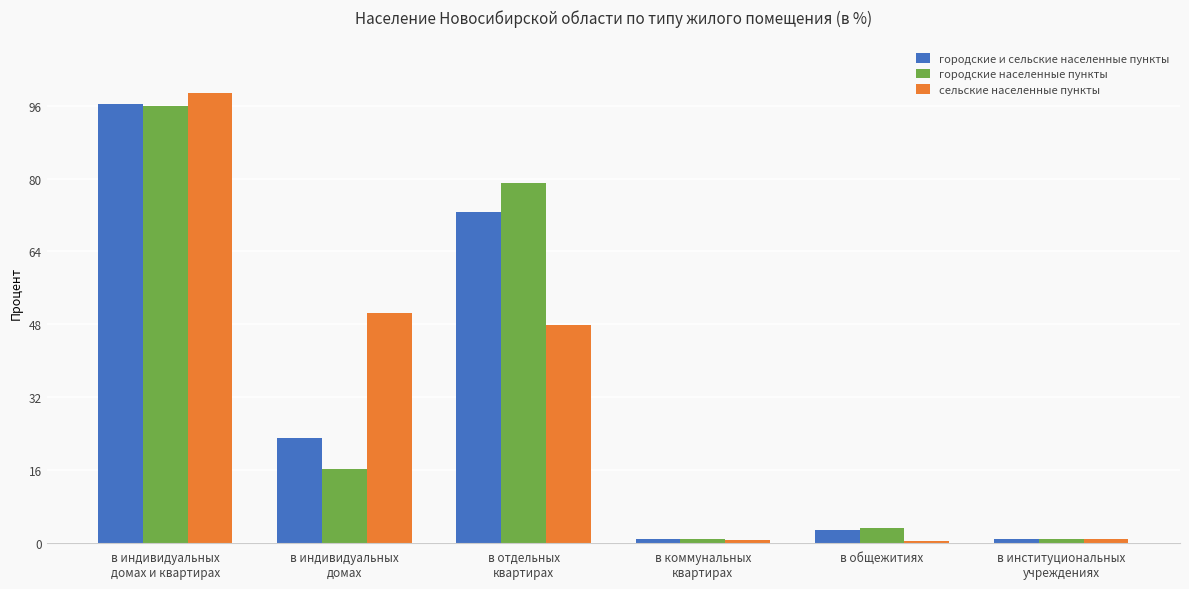

What is the sum of all сельские населенные пункты values?

198.8